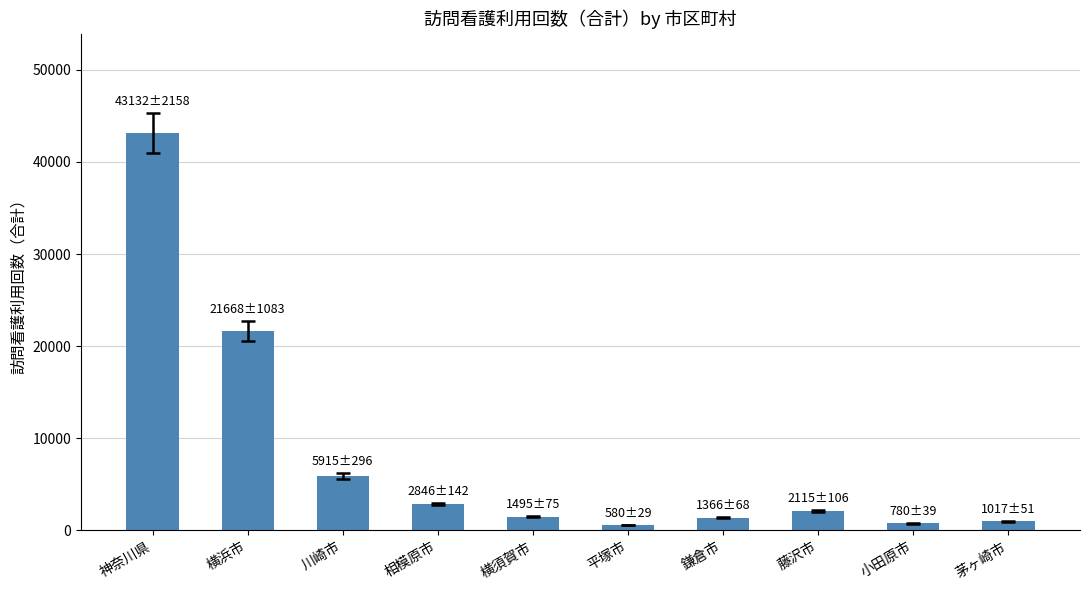

Which has a higher value, 平塚市 or 藤沢市?

藤沢市